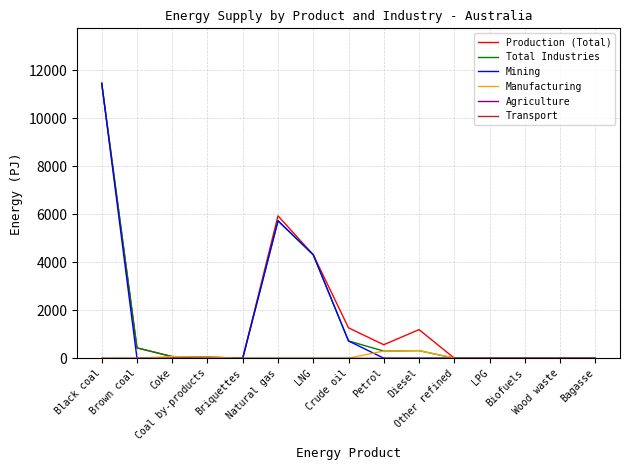

Reading left to right, transcribe all the data shown in this chart.

Production (Total): 11464	430	66	42	0	5938	4314	1265	561	1192	0	0	0	0	0
Total Industries: 11464	430	66	42	0	5730	4314	718	297	315	0	0	0	0	0
Mining: 11464	0	0	0	0	5730	4314	718	0	0	0	0	0	0	0
Manufacturing: 0	0	66	42	0	0	0	0	297	315	0	0	0	0	0
Agriculture: 0	0	0	0	0	0	0	0	0	0	0	0	0	0	0
Transport: 0	0	0	0	0	0	0	0	0	0	0	0	0	0	0